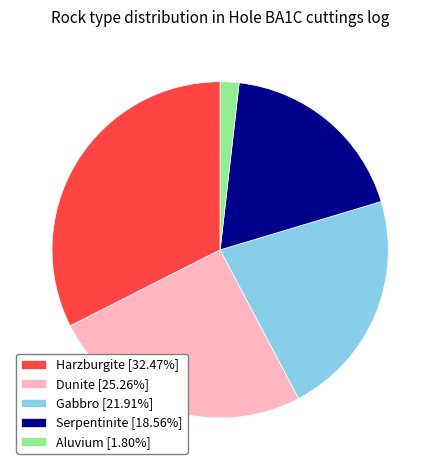

Is Aluvium [1.80%] the majority of the pie?

No